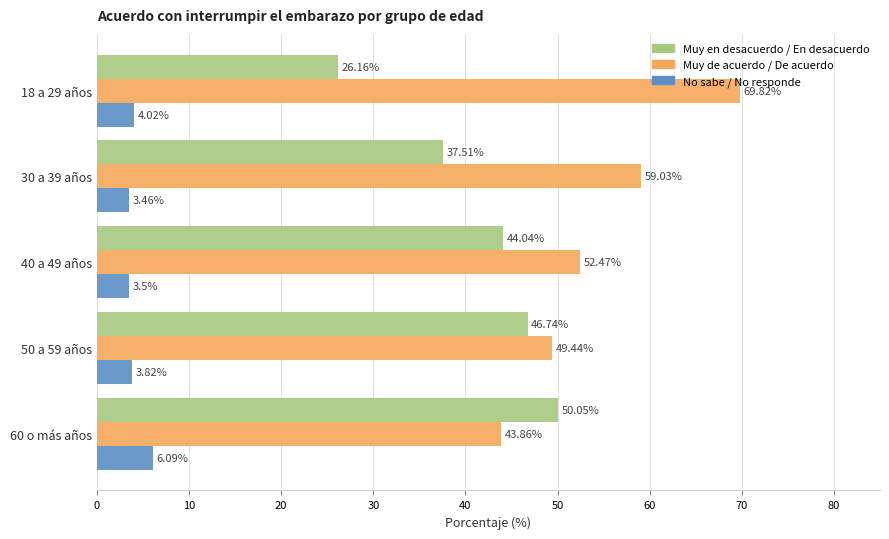

Rank the series by their average value, from highest to lowest.

Muy de acuerdo / De acuerdo, Muy en desacuerdo / En desacuerdo, No sabe / No responde